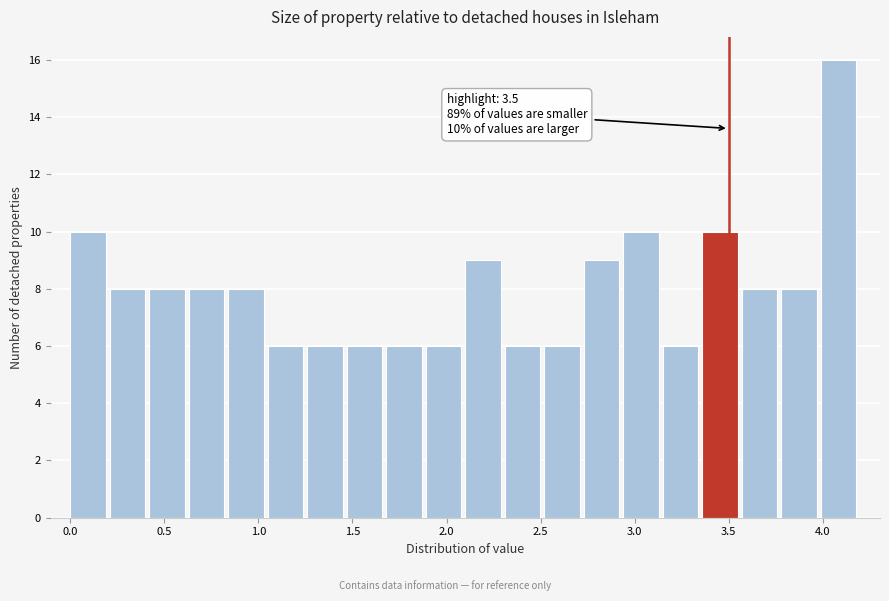

Over which range of the x-axis is the bar tallest?

3.99 to 4.20